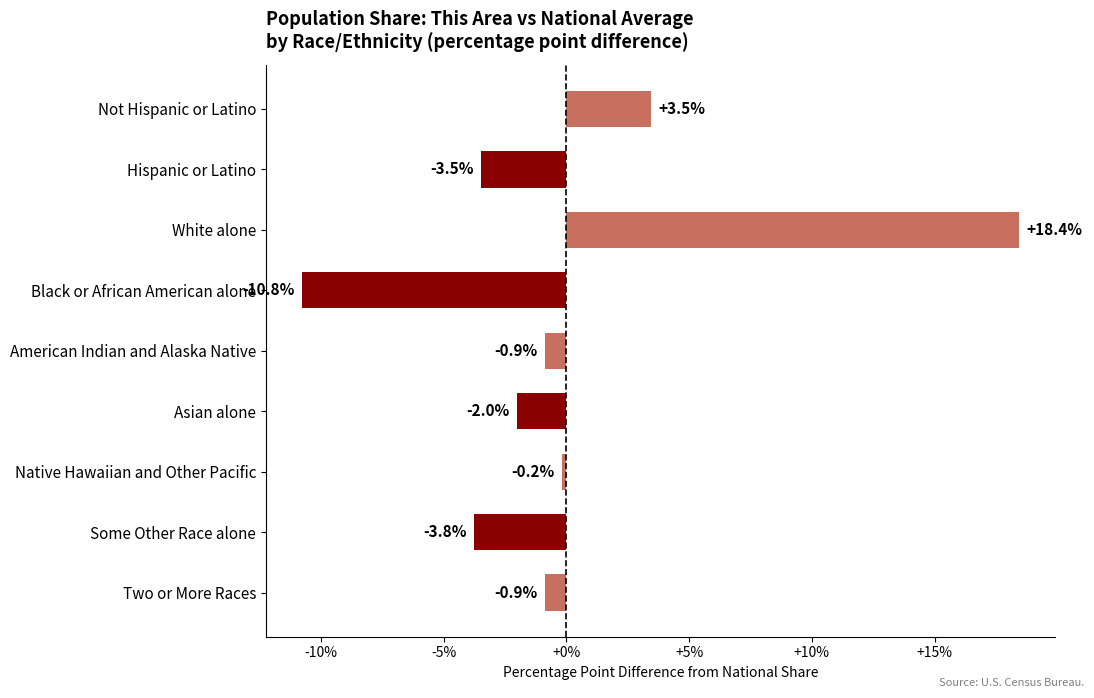

What is the difference between the maximum and minimum values?

29.2